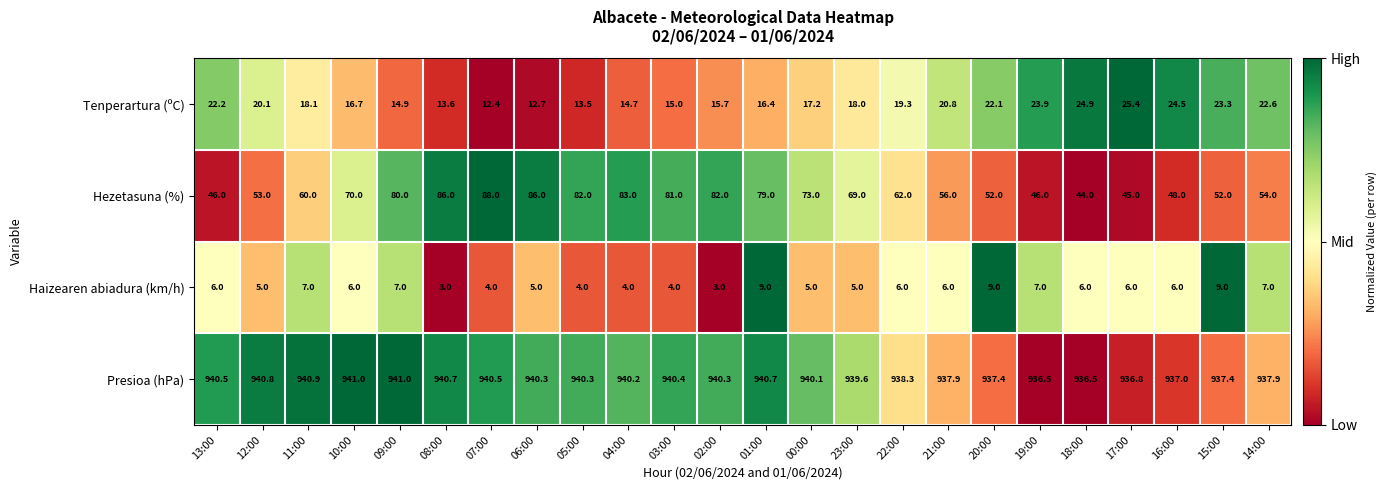

The Tenperartura (ºC) series shows 15.0 at 03:00. True or false?

True